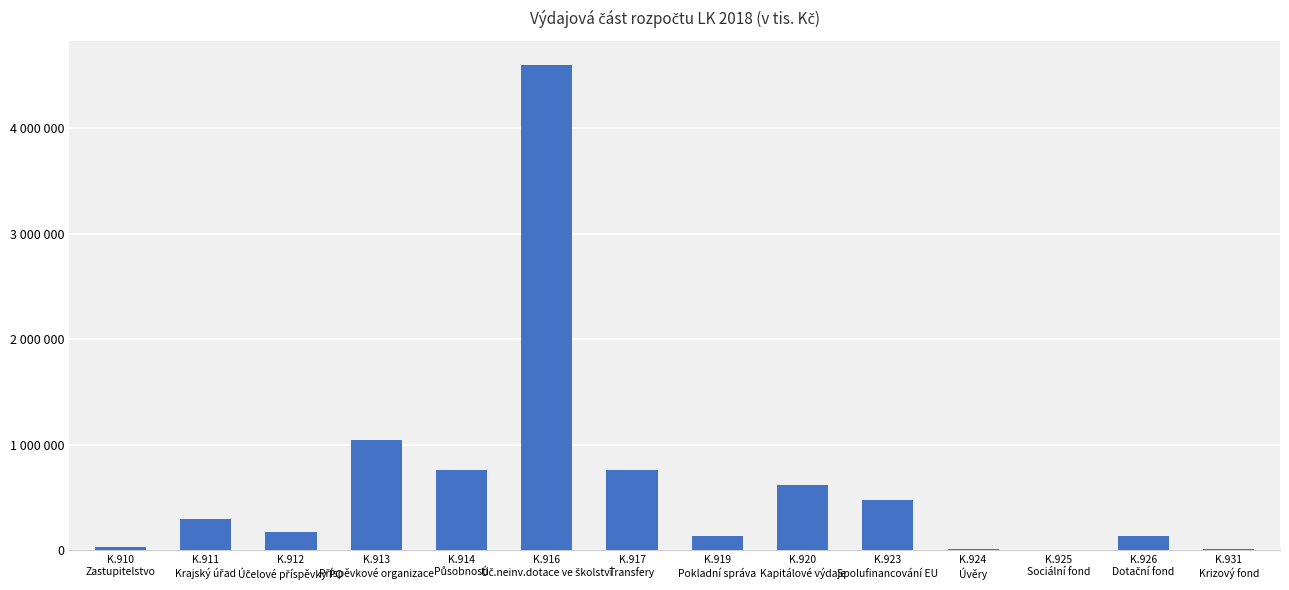

What is the difference between the maximum and minimum values?

4586964.1